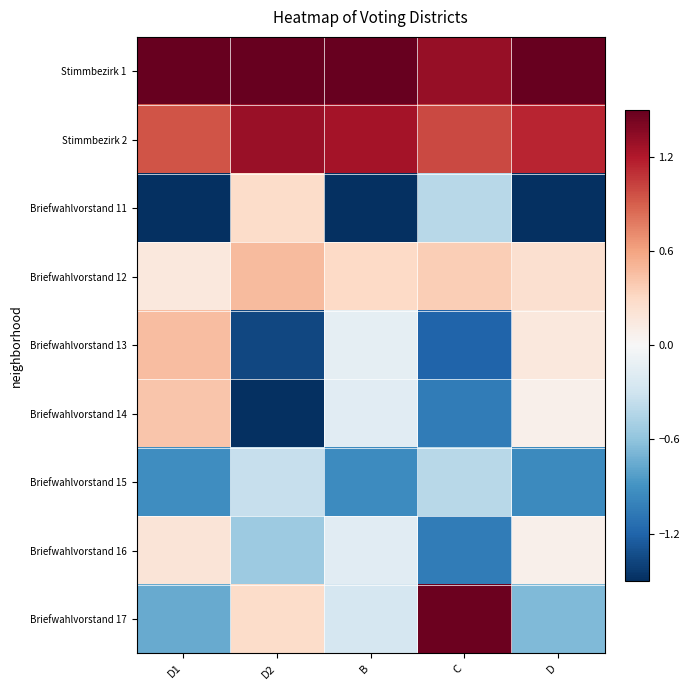

Reading left to right, list all the values displayed in this chart.

Stimmbezirk 1: D1=1.5	D2=1.5	B=1.8	C=1.3	D=1.7
Stimmbezirk 2: D1=0.9	D2=1.3	B=1.3	C=1.0	D=1.1
Briefwahlvorstand 11: D1=-2.0	D2=0.3	B=-1.7	C=-0.4	D=-1.8
Briefwahlvorstand 12: D1=0.2	D2=0.5	B=0.3	C=0.4	D=0.2
Briefwahlvorstand 13: D1=0.5	D2=-1.4	B=-0.1	C=-1.2	D=0.2
Briefwahlvorstand 14: D1=0.4	D2=-1.6	B=-0.2	C=-1.0	D=0.1
Briefwahlvorstand 15: D1=-0.9	D2=-0.3	B=-0.9	C=-0.4	D=-0.9
Briefwahlvorstand 16: D1=0.2	D2=-0.5	B=-0.2	C=-1.0	D=0.1
Briefwahlvorstand 17: D1=-0.8	D2=0.3	B=-0.2	C=1.5	D=-0.7